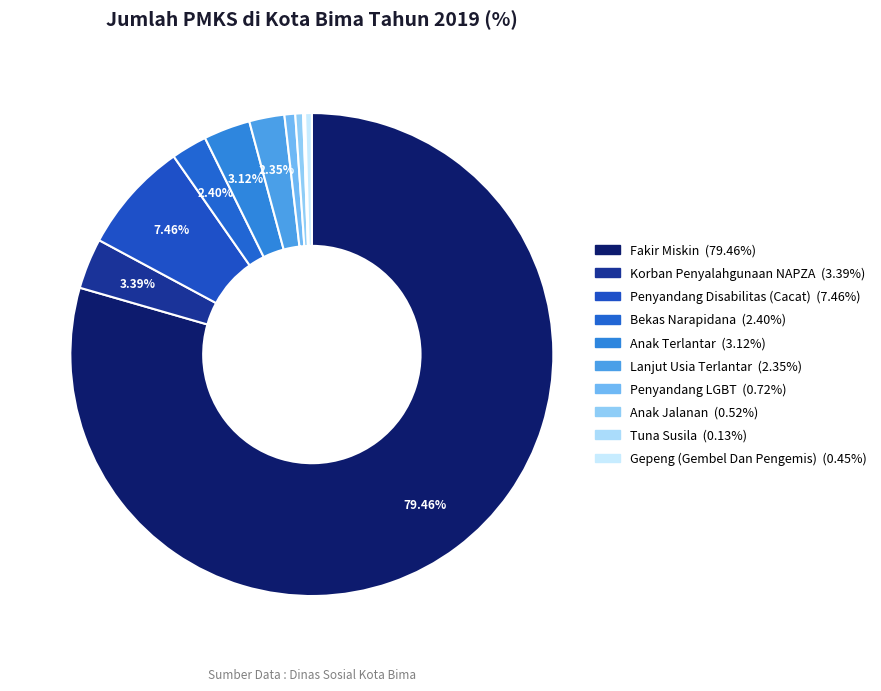

To the nearest percent, what is the difference between the largest and smallest slice percentages?

79%